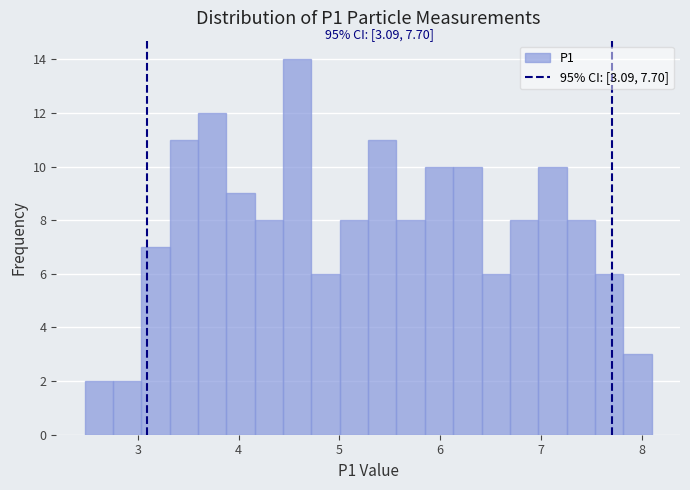

Around what value on the x-axis is the tallest bar? Give the approximate position of its centre, as read against the axis.

4.6